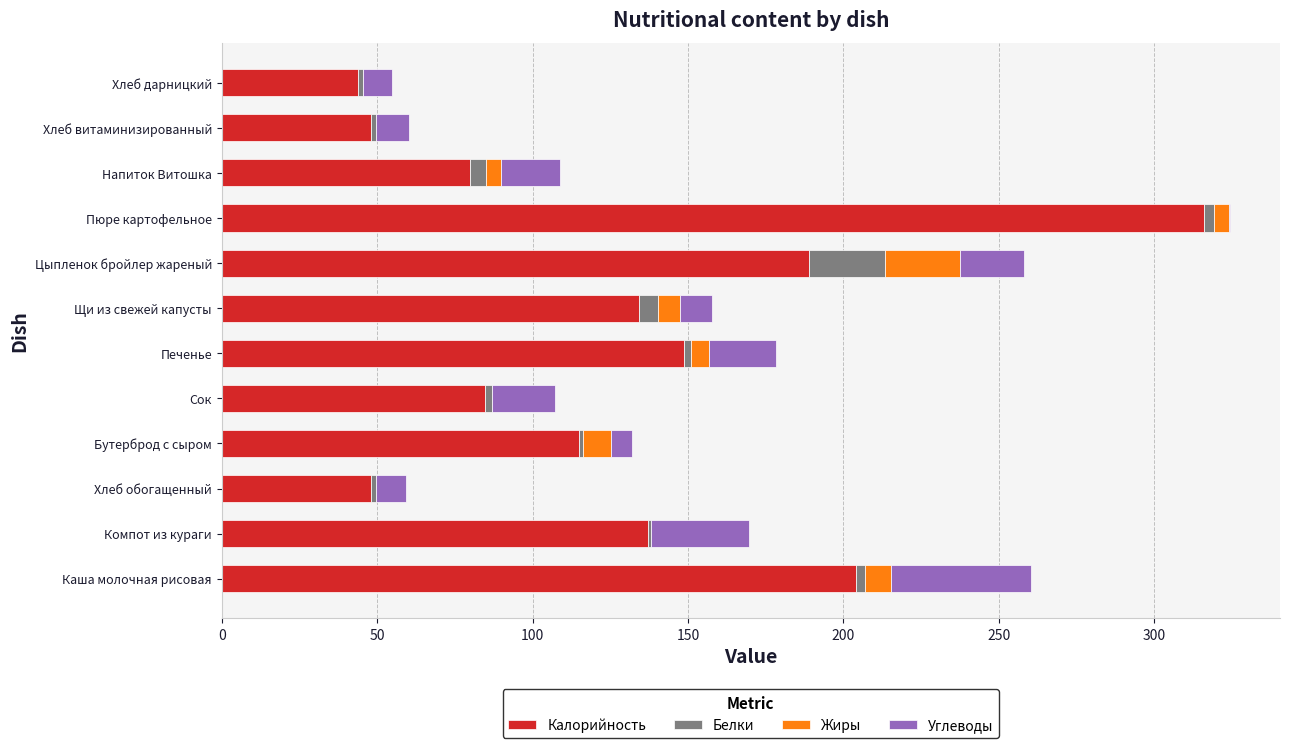

At which category is the sum across all series the highest?

Пюре картофельное